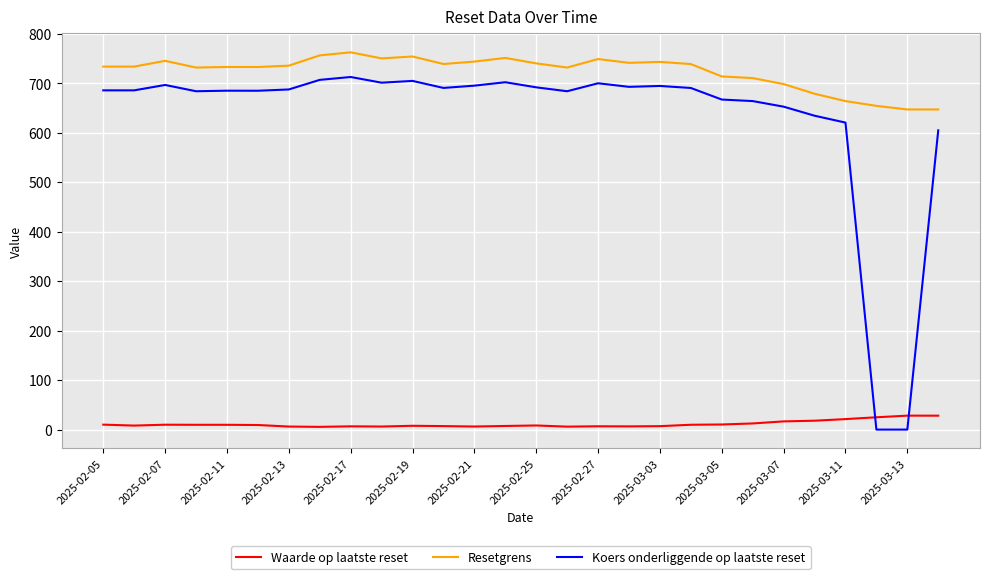

What is the average value of the Waarde op laatste reset series?

11.2